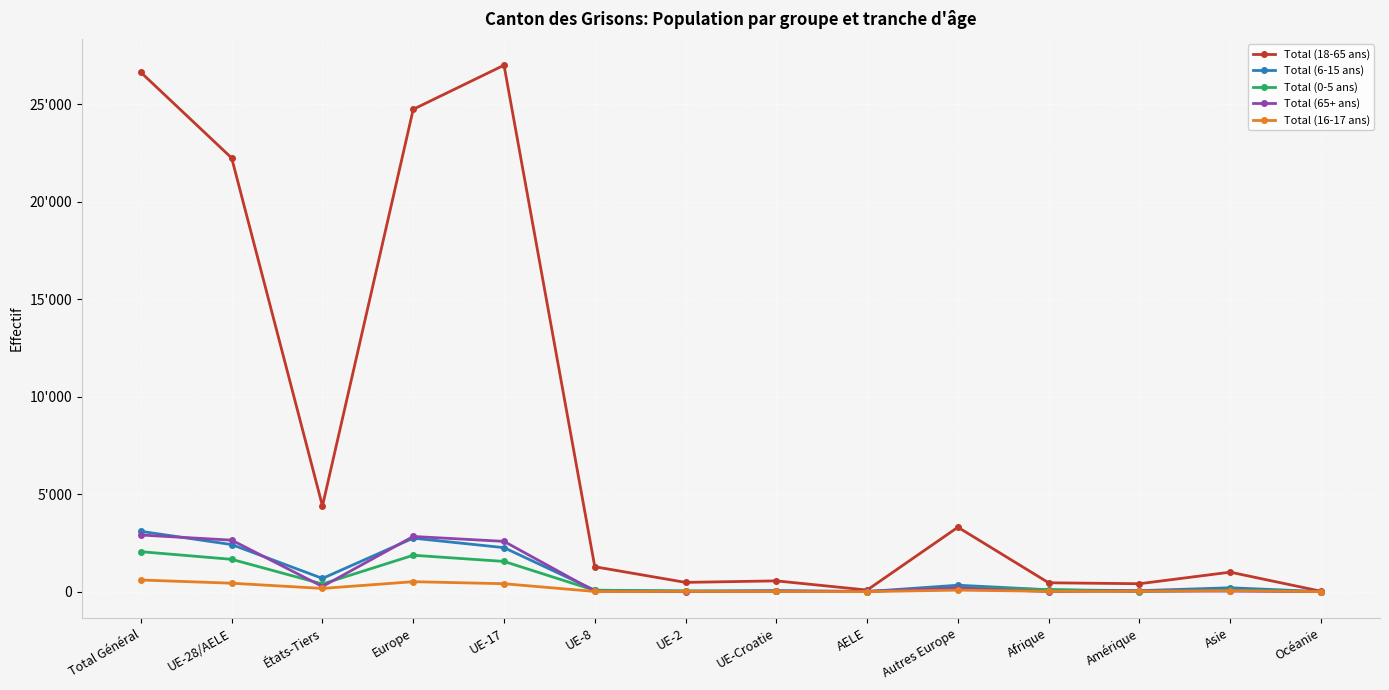

What value does the Total (16-17 ans) series have at Autres Europe?

78